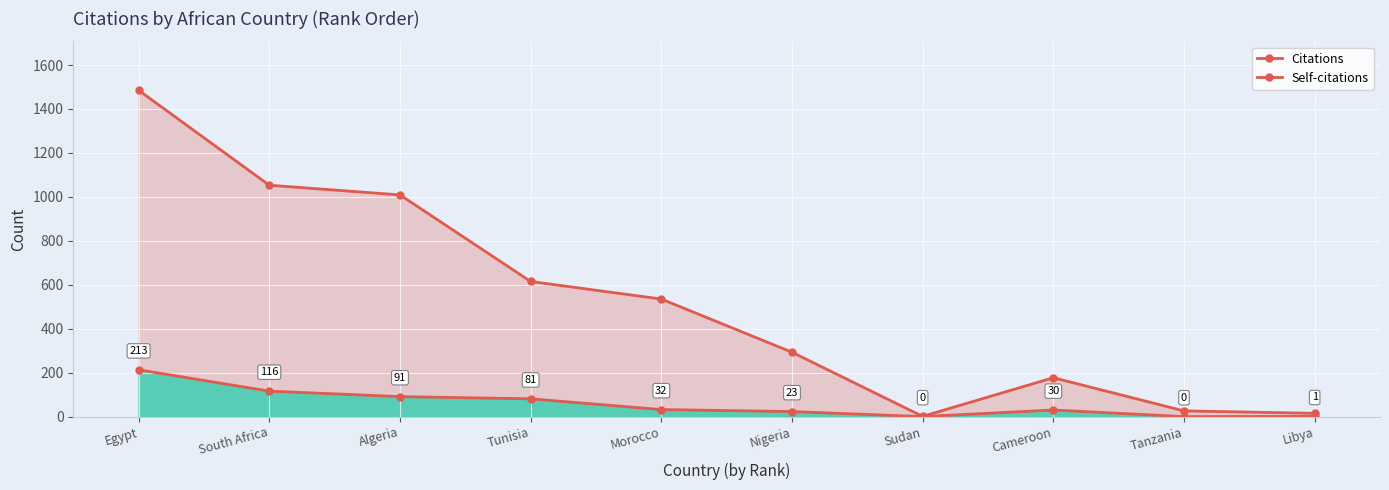

What is the approximate value of Citations at Egypt, to the nearest 100?

1500